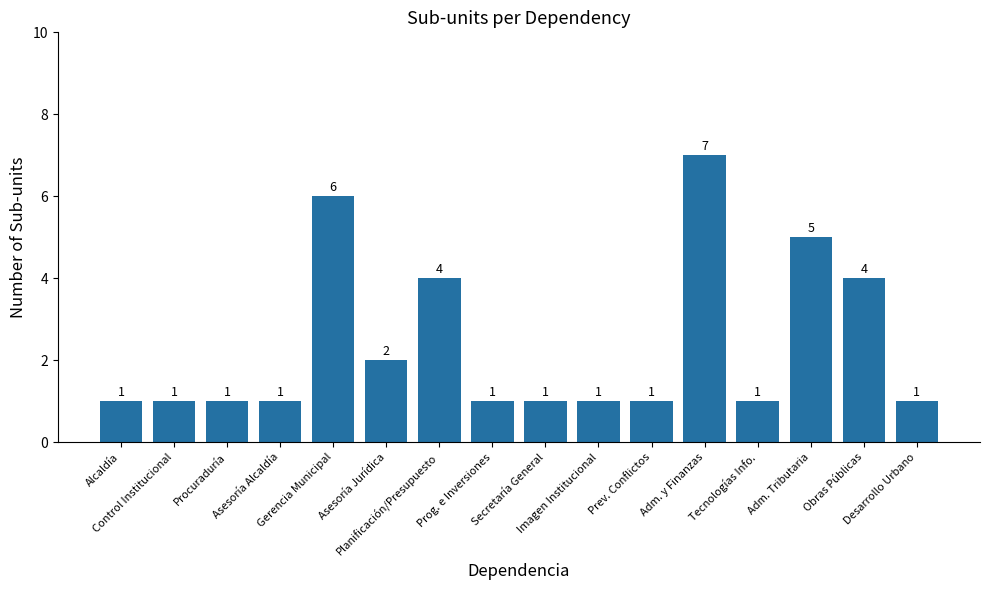

How many values exceed 1?

6